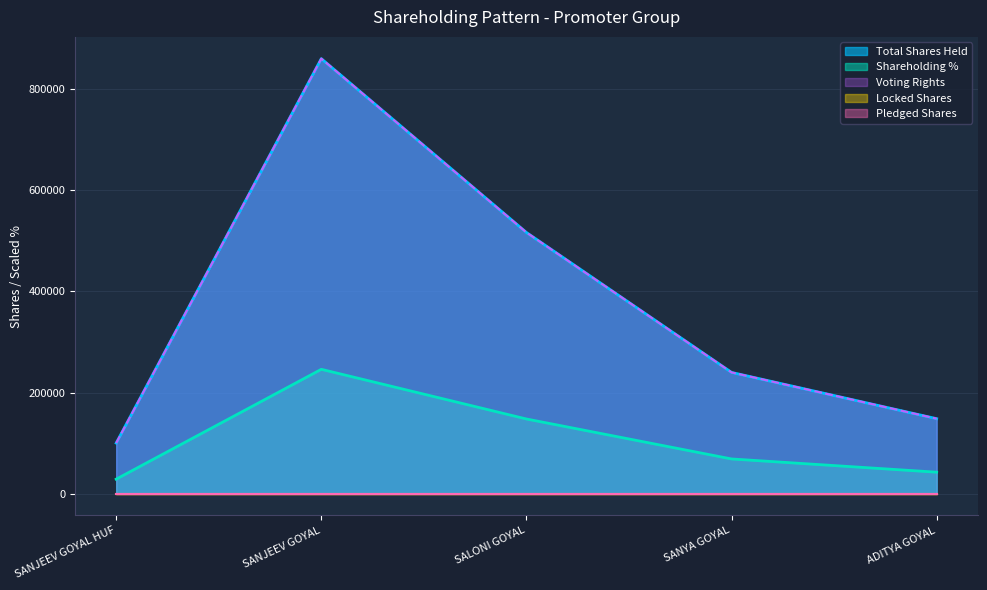

What is the label of the 3rd point from the left?

SALONI GOYAL